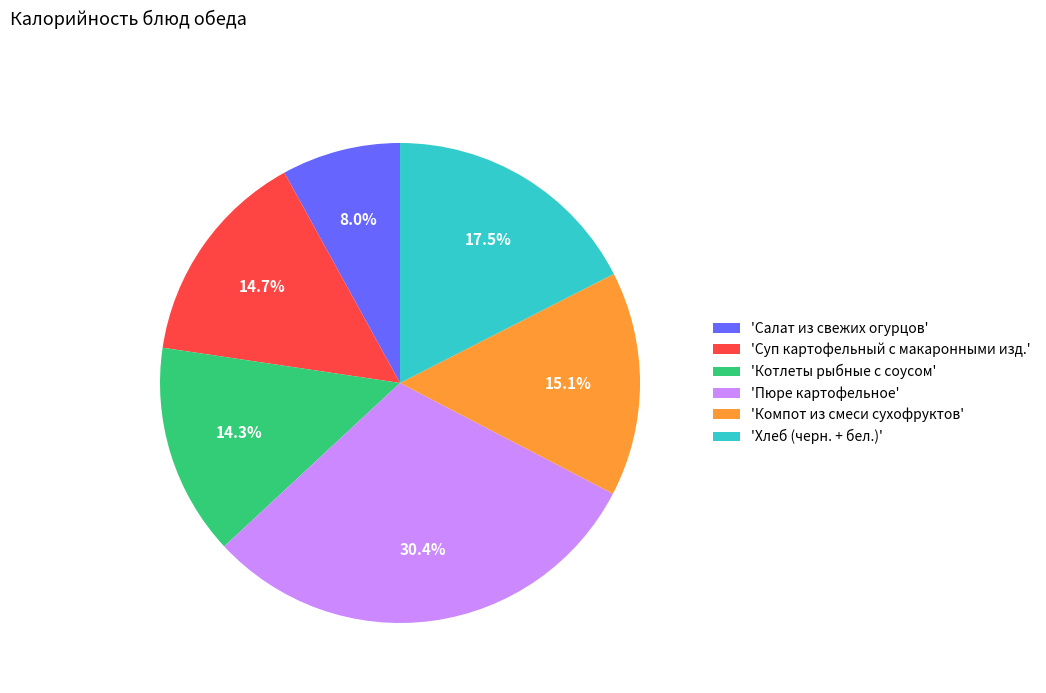

How many segments does this pie chart have?

6